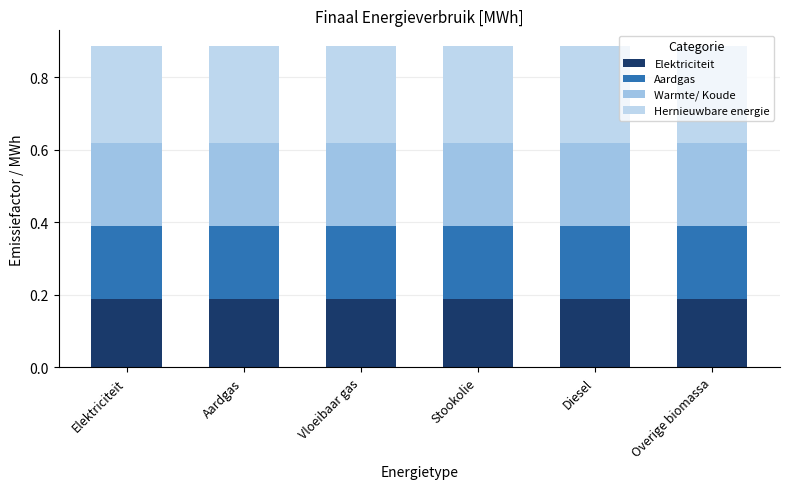

What is the label of the 2nd bar from the right?

Diesel